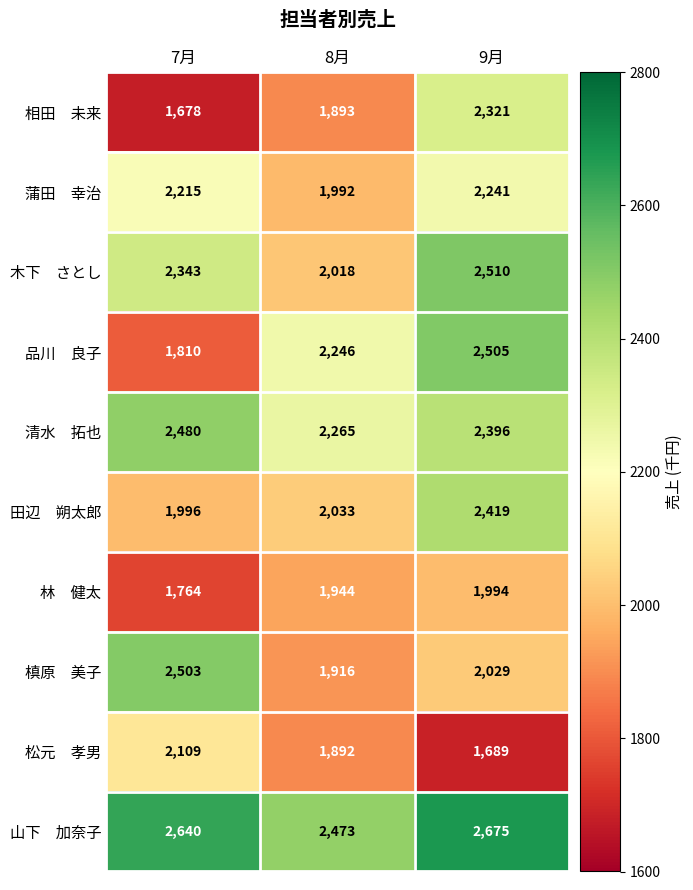

How many categories are shown in the chart?

3